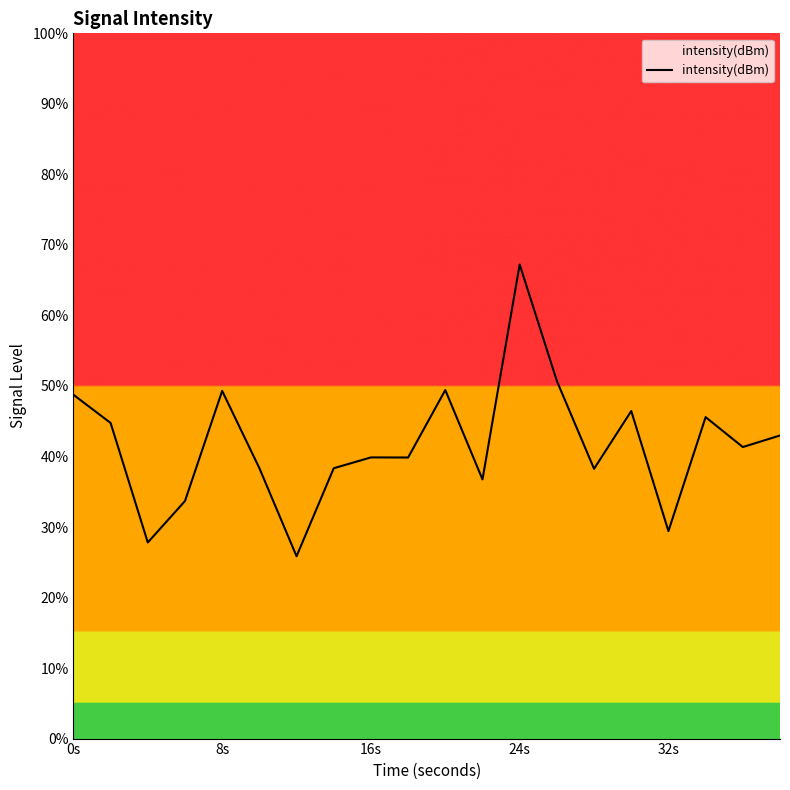

What is the maximum value shown in the chart?

67.2